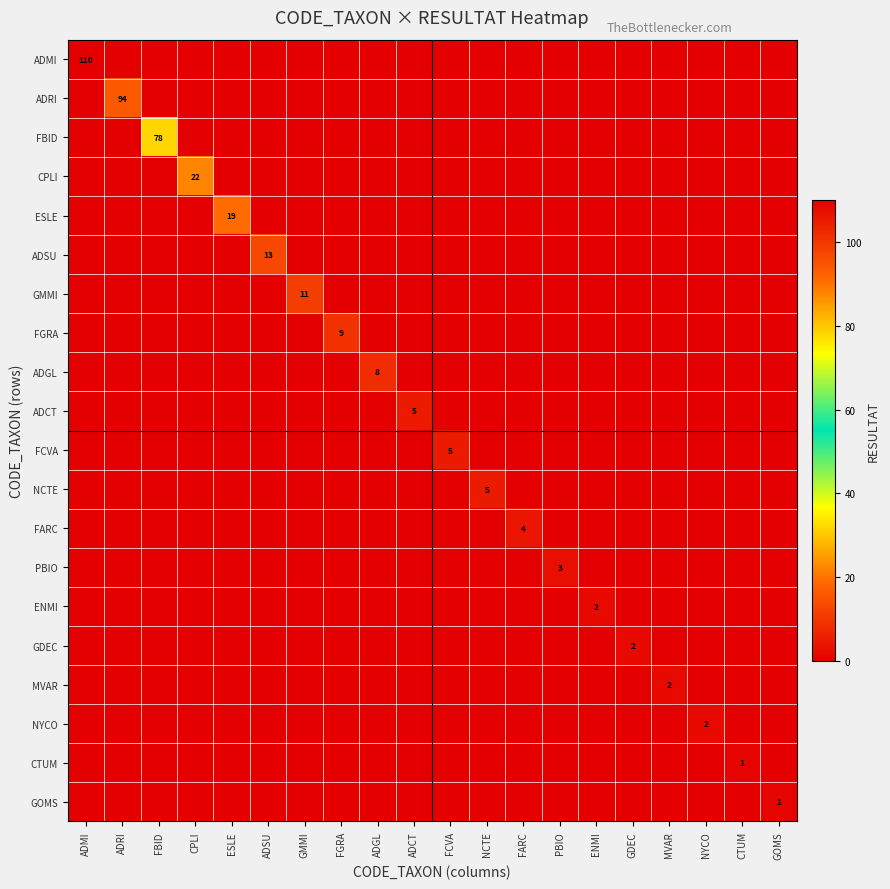

At how many categories does at least one series exceed 79?

2